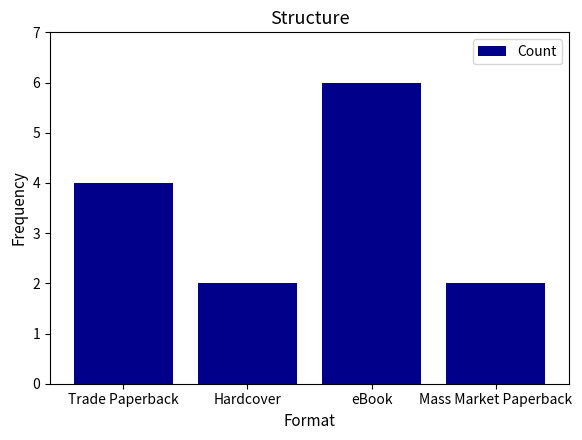

What is the ratio of the value at eBook to the value at Hardcover?

3.0